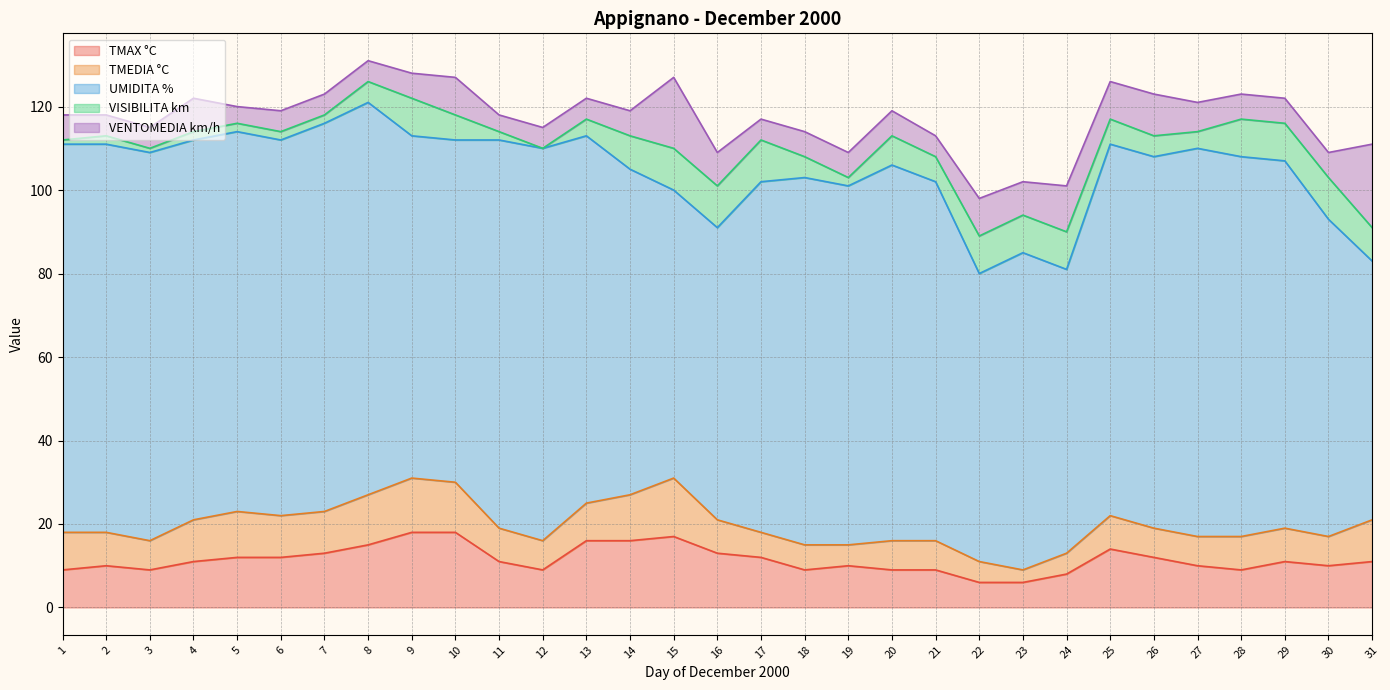

List the series in order of their peak value, highest first.

UMIDITA %, VENTOMEDIA km/h, TMAX °C, TMEDIA °C, VISIBILITA km